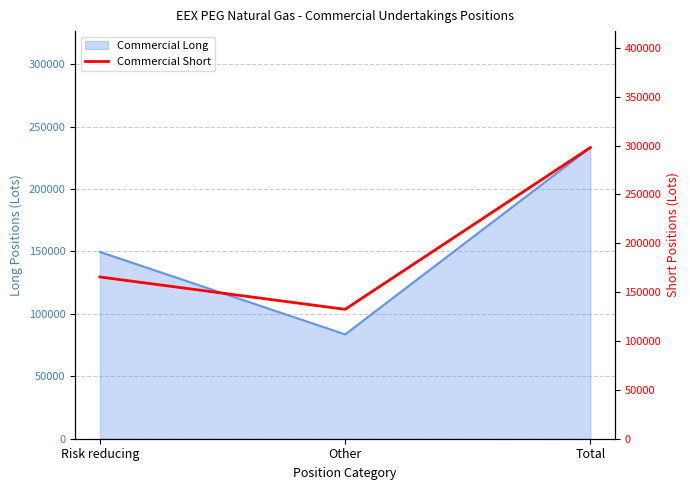

At which category does the chart reach its minimum across all series?

Other